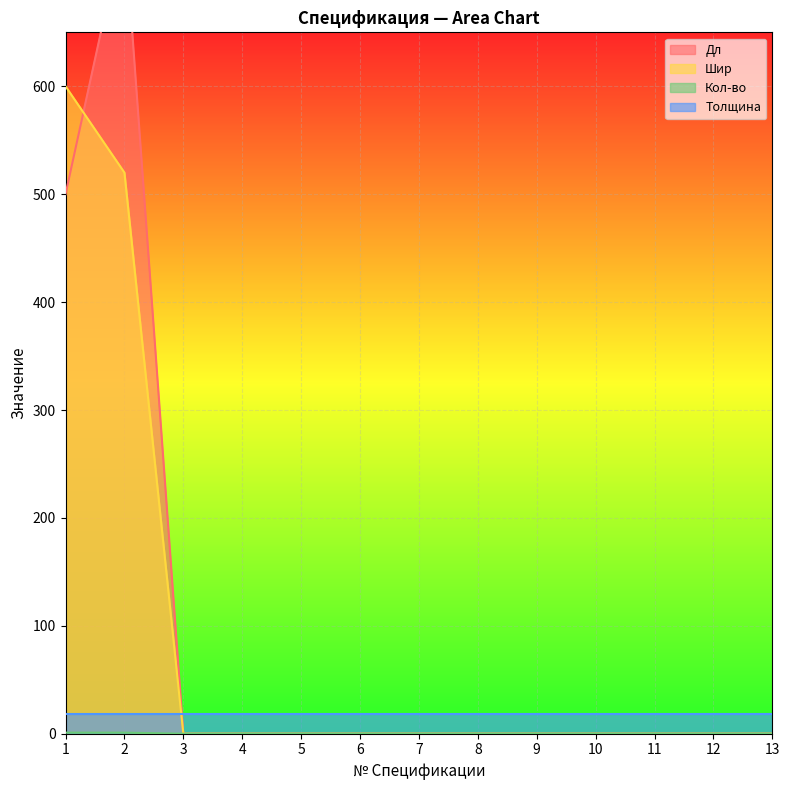

The value of Шир at 8 is 257. True or false?

False